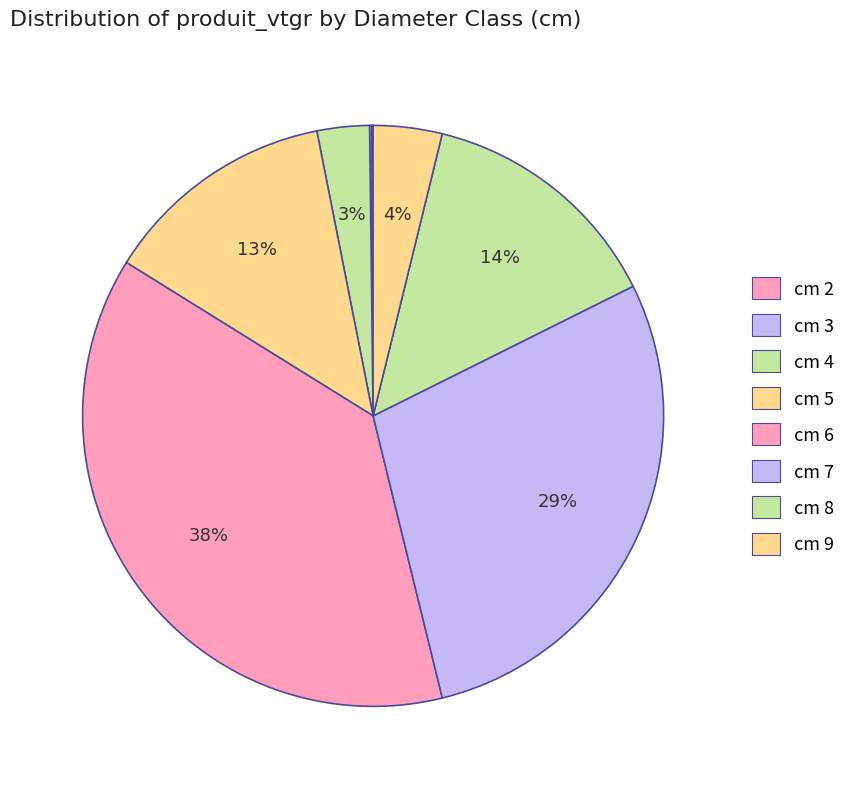

What is the largest slice in the pie chart?

cm 6